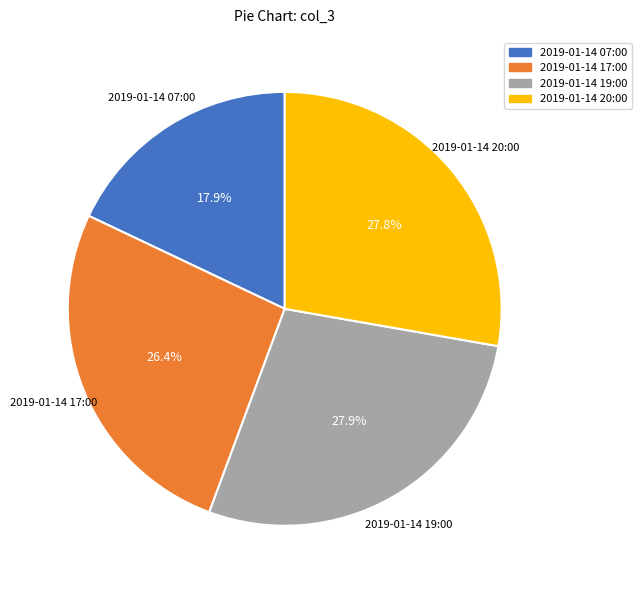

To the nearest percent, what is the average slice percentage?

25%